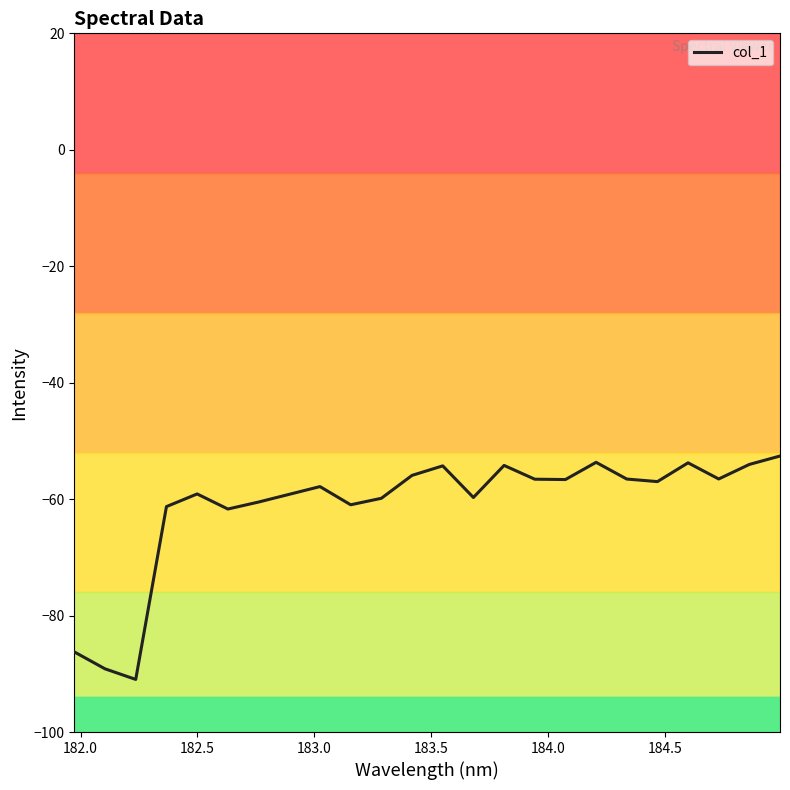

What is the maximum value shown in the chart?

-52.6